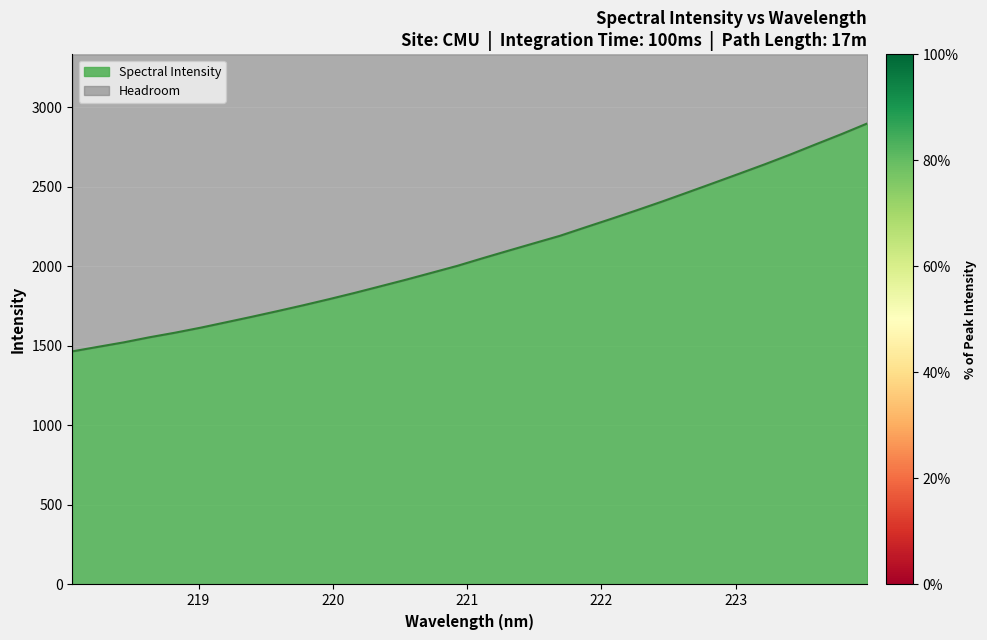

Reading left to right, transcribe all the data shown in this chart.

218.0596=1464.6	218.2508=1493.1	218.442=1521.2	218.6332=1553.1	218.8244=1581.9	219.0156=1613.5	219.2067=1647.8	219.3979=1682.2	219.589=1717.9	219.7801=1754.4	219.9712=1792.5	220.1623=1832.0	220.3533=1873.3	220.5444=1914.9	220.7354=1958.2	220.9264=2001.8	221.1174=2050.2	221.3083=2097.4	221.4993=2144.1	221.6902=2190.4	221.8812=2243.9	222.0721=2296.9	222.263=2351.0	222.4538=2406.4	222.6447=2464.1	222.8355=2522.2	223.0264=2580.9	223.2172=2640.1	223.408=2701.7	223.5987=2766.2	223.7895=2829.8	223.9802=2896.5